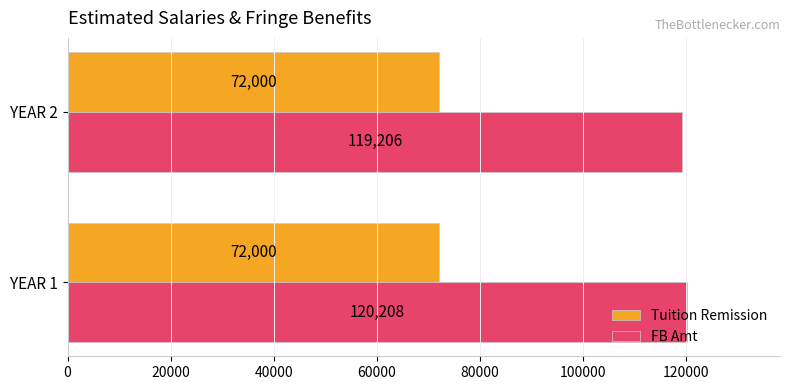

Is the value of Tuition Remission at YEAR 2 greater than the value of FB Amt at YEAR 2?

No